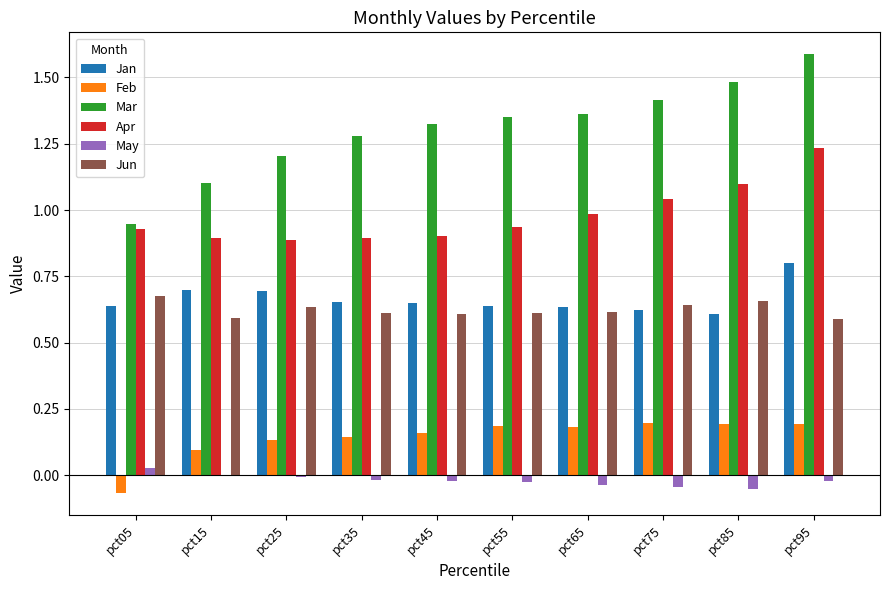

How many values in Feb are above zero?

9